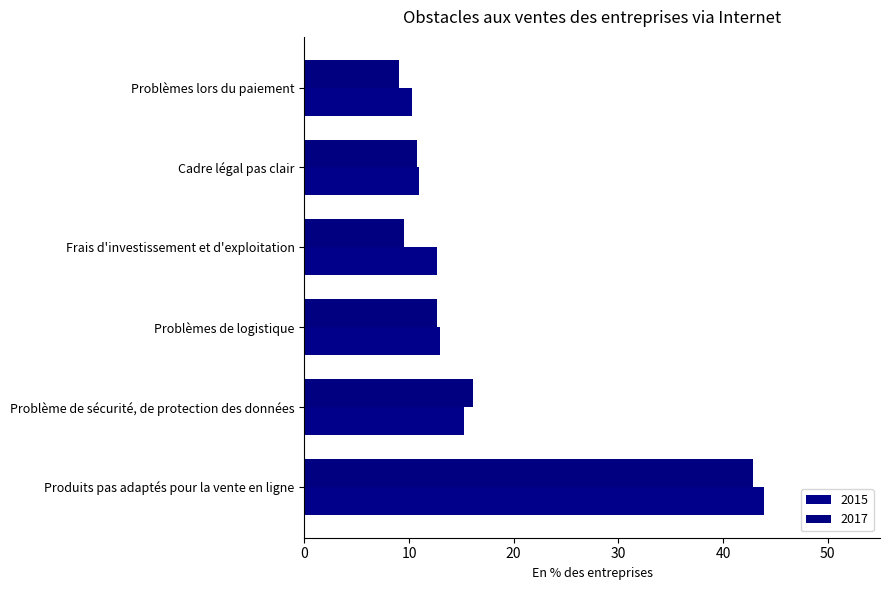

Reading left to right, transcribe all the data shown in this chart.

2015: 10.3	11.0	12.7	13.0	15.3	43.9
2017: 9.0	10.8	9.5	12.7	16.1	42.9